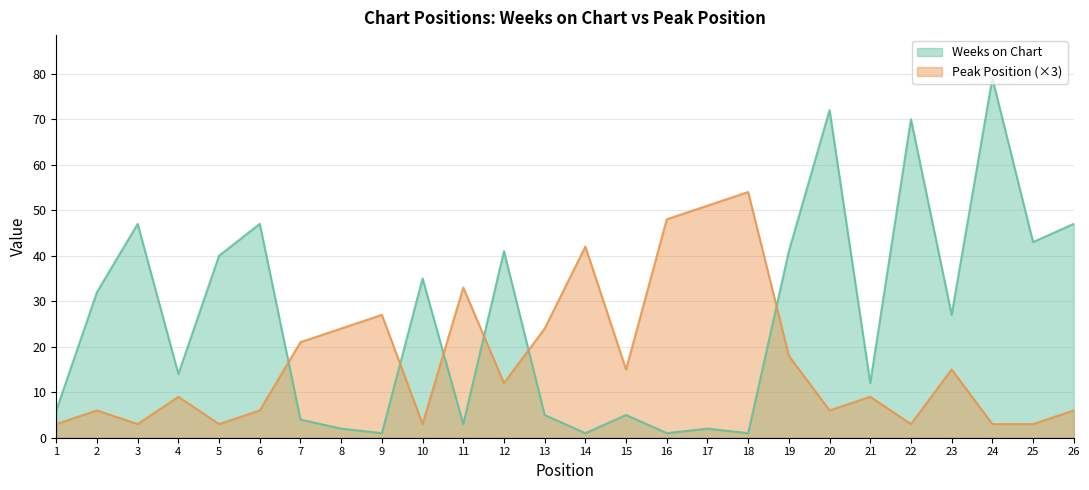

Is the value of Peak Position at 8 greater than the value of Weeks on Chart at 1?

Yes